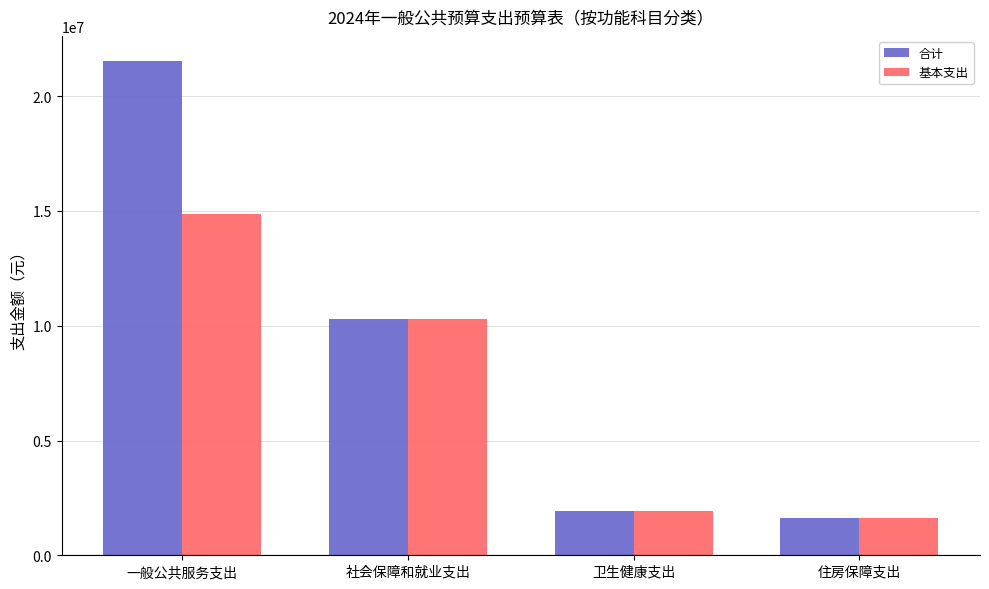

At which label is 基本支出 closest to 8236773?

社会保障和就业支出